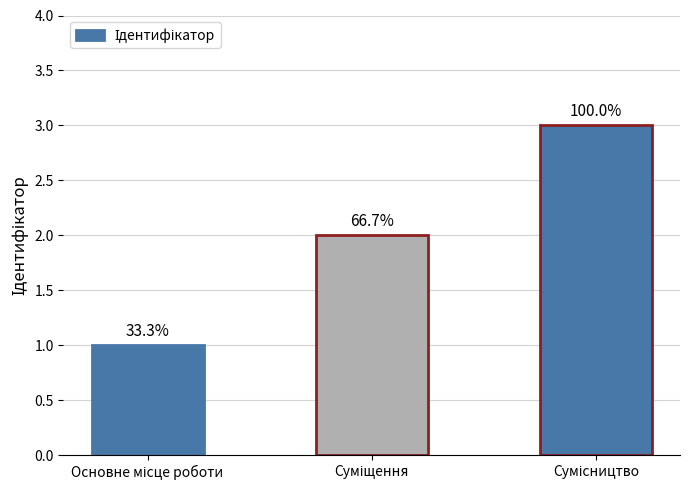

What is the minimum value shown in the chart?

1